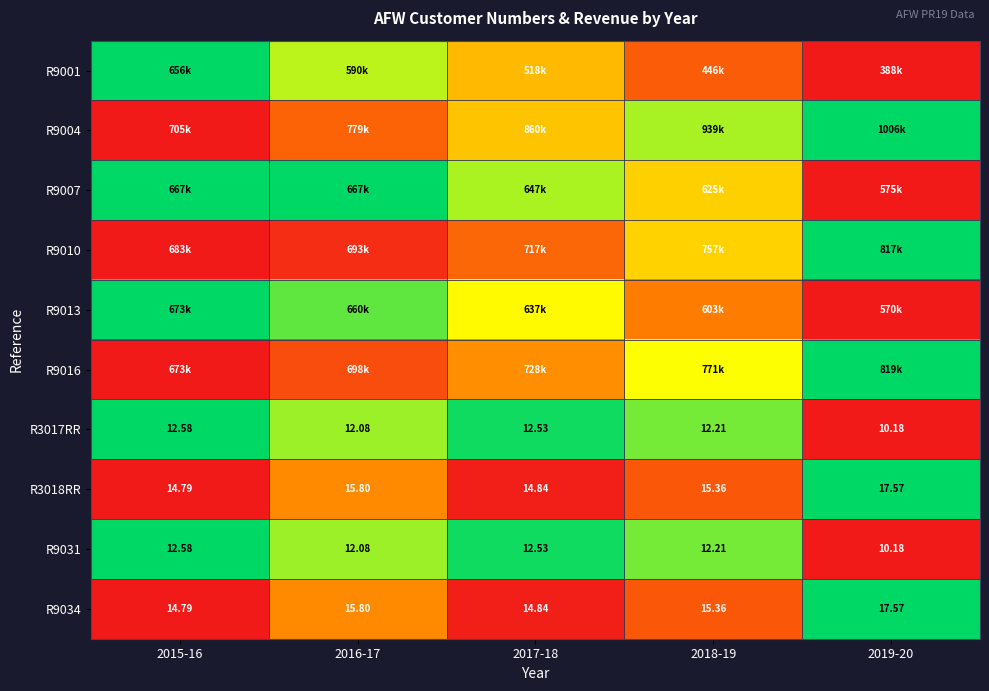

Is the value of R3018RR at 2016-17 greater than the value of R3017RR at 2018-19?

Yes